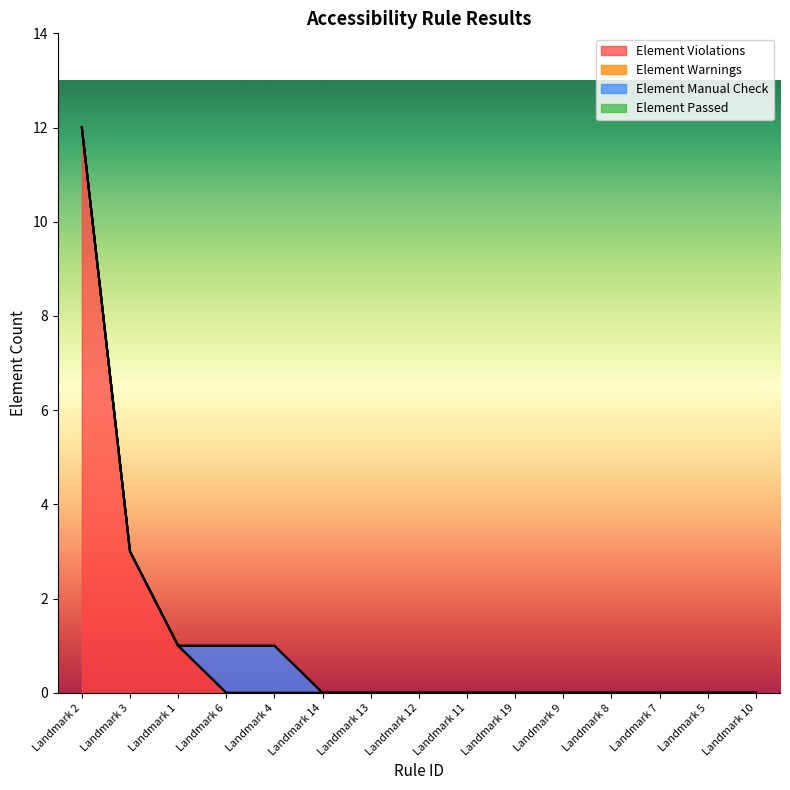

At which label does Element Warnings reach its peak?

Landmark 2